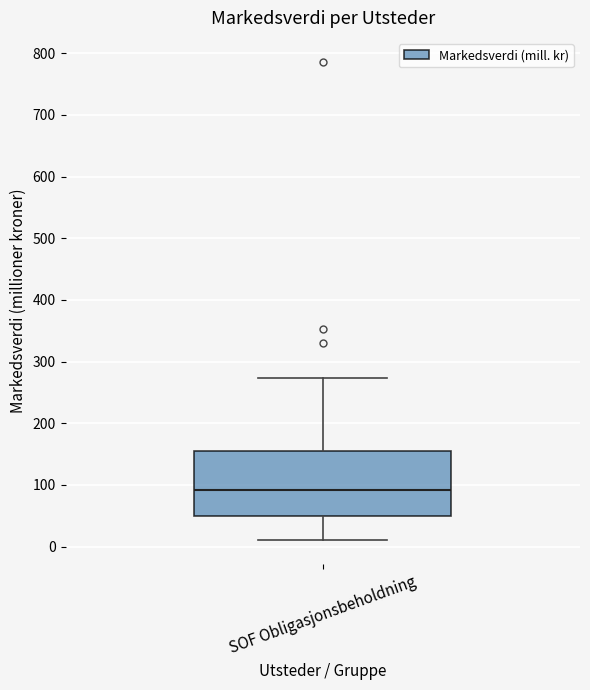

Transcribe this box plot: give where the median line is, the range the box spans, and where the two whiskers end, as read against the y-axis. The values are not printed on the chart, so give them approximately, as read against the axis.

median 90, box 50 to 160, whiskers 10 to 270